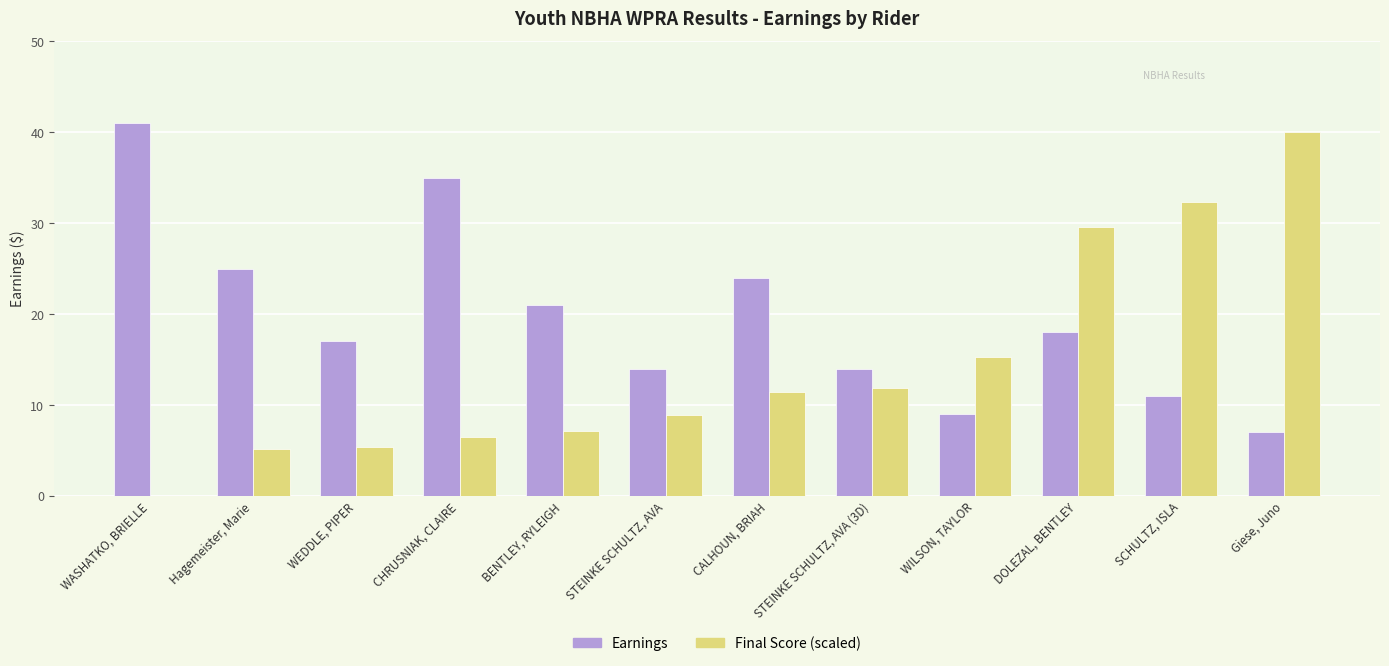

What is the average value of the Earnings series?

19.7